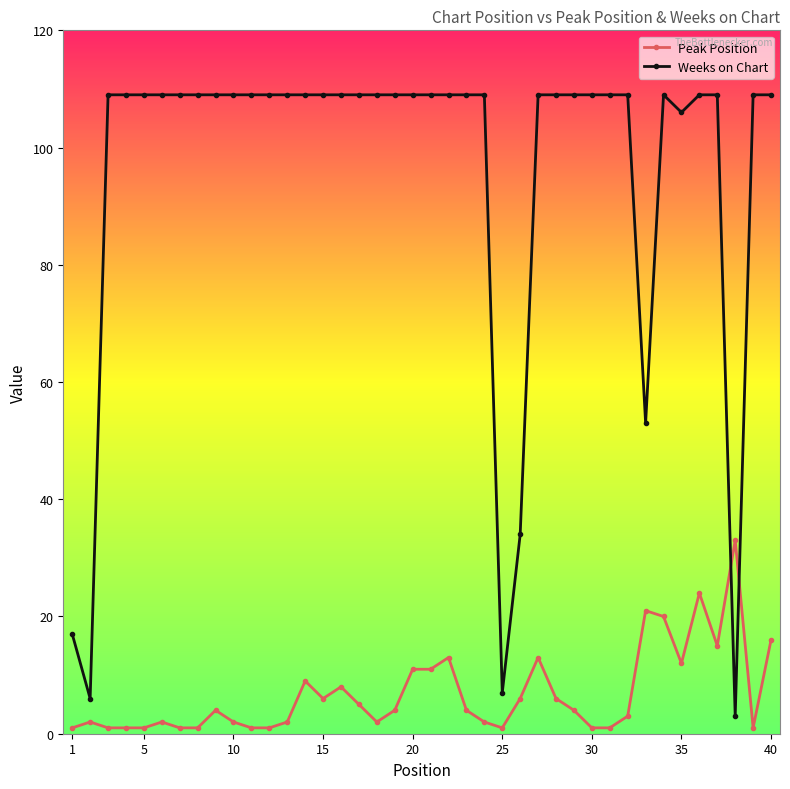

What is the average value of the Peak Position series?

7